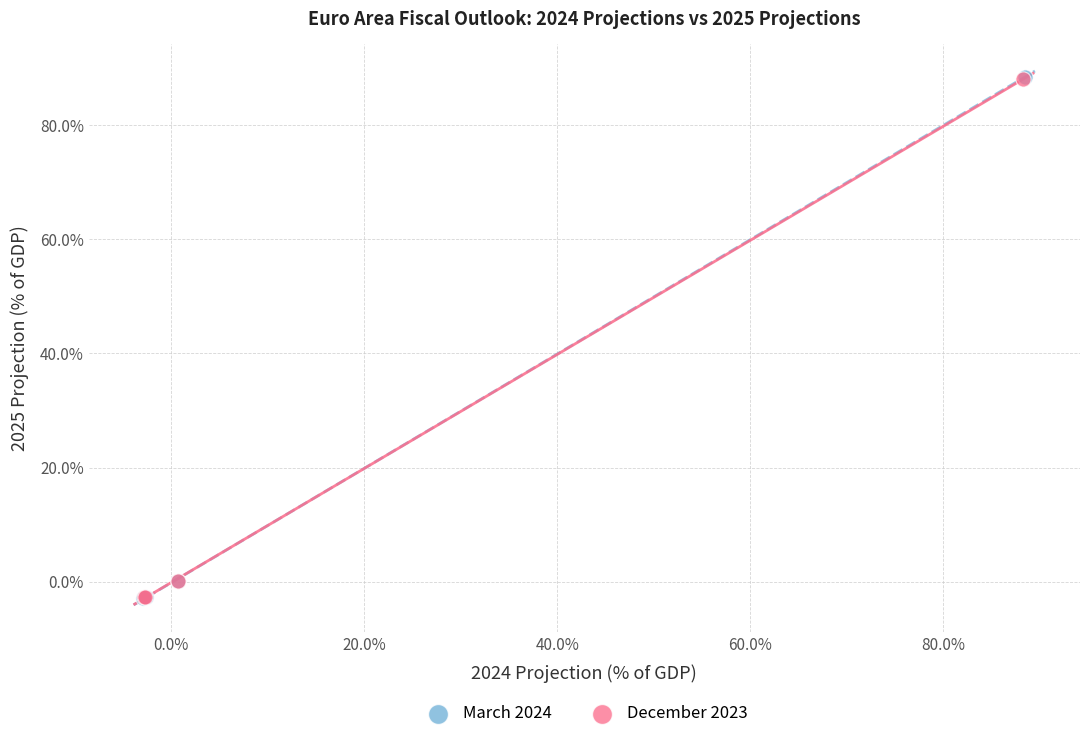

Which series has the widest spread of Y values?

March 2024